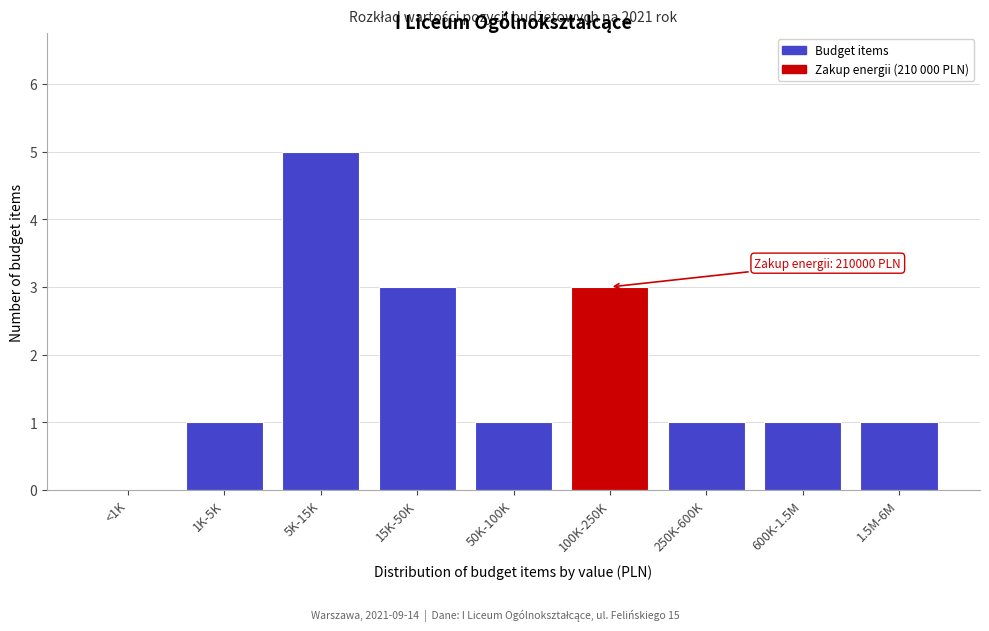

Reading left to right, what are all the values shown in this chart?

<1K=0	1K-5K=1	5K-15K=5	15K-50K=3	50K-100K=1	100K-250K=3	250K-600K=1	600K-1.5M=1	1.5M-6M=1